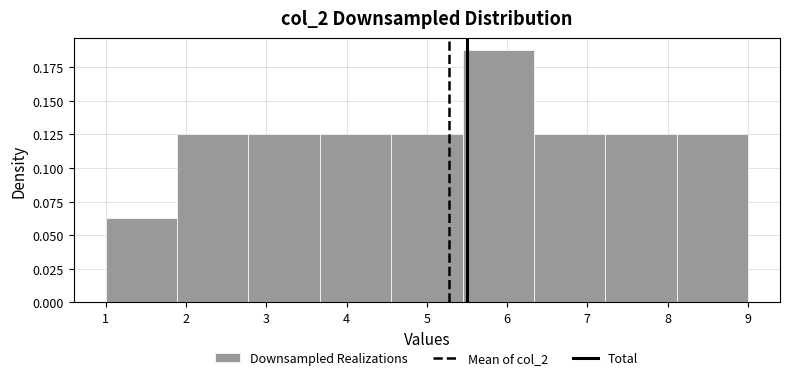

Reading left to right, transcribe this chart: for each bar, give the range it covers on the x-axis and its height. Neither the bar edges nor the heights are printed on the chart, so give them approximately, as read against the axes.

1.0 to 1.9: 0.065
1.9 to 2.8: 0.125
2.8 to 3.7: 0.125
3.7 to 4.6: 0.125
4.6 to 5.4: 0.125
5.4 to 6.3: 0.190
6.3 to 7.2: 0.125
7.2 to 8.1: 0.125
8.1 to 9.0: 0.125